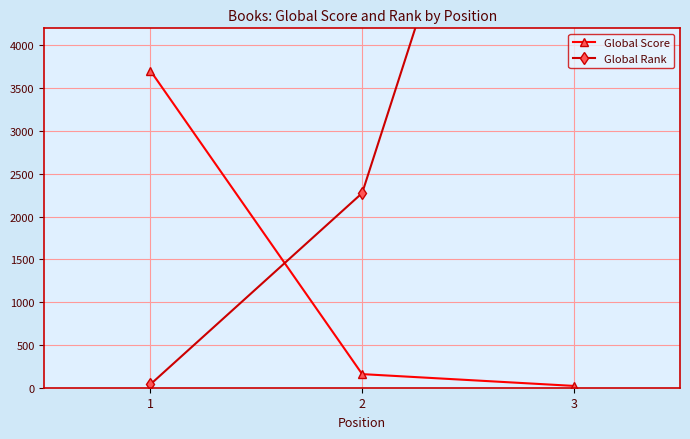

Reading left to right, transcribe all the data shown in this chart.

Global Score: 3707	159	21
Global Rank: 38	2275	9964